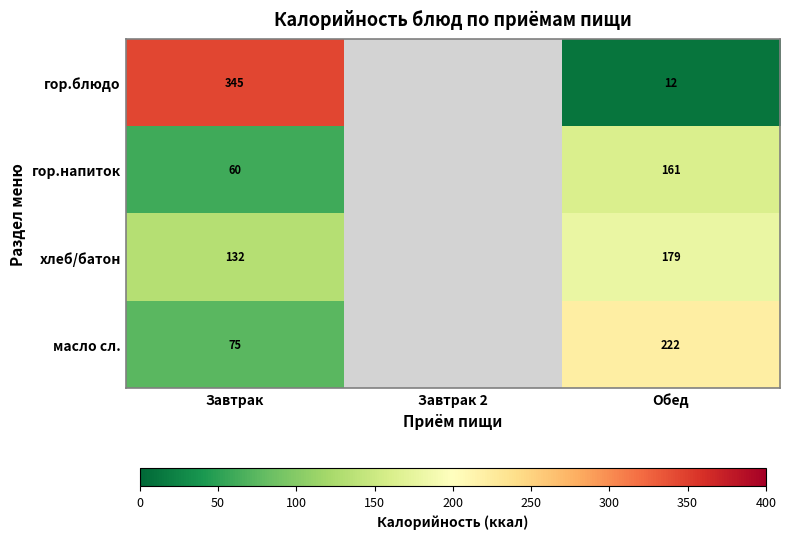

True or false: масло сл. has a value of 100 at Завтрак.

False